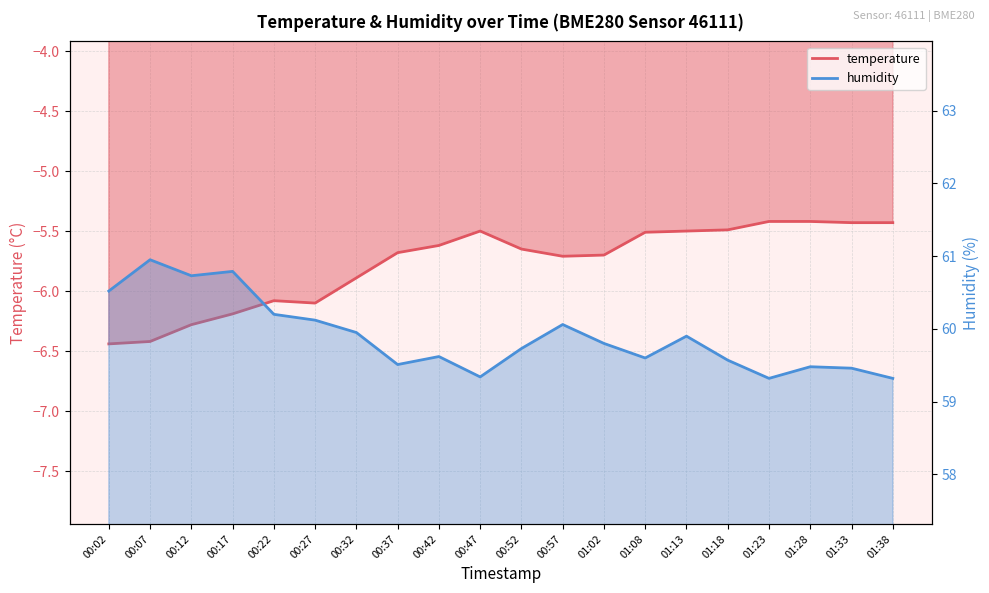

True or false: temperature and humidity intersect in this chart.

False